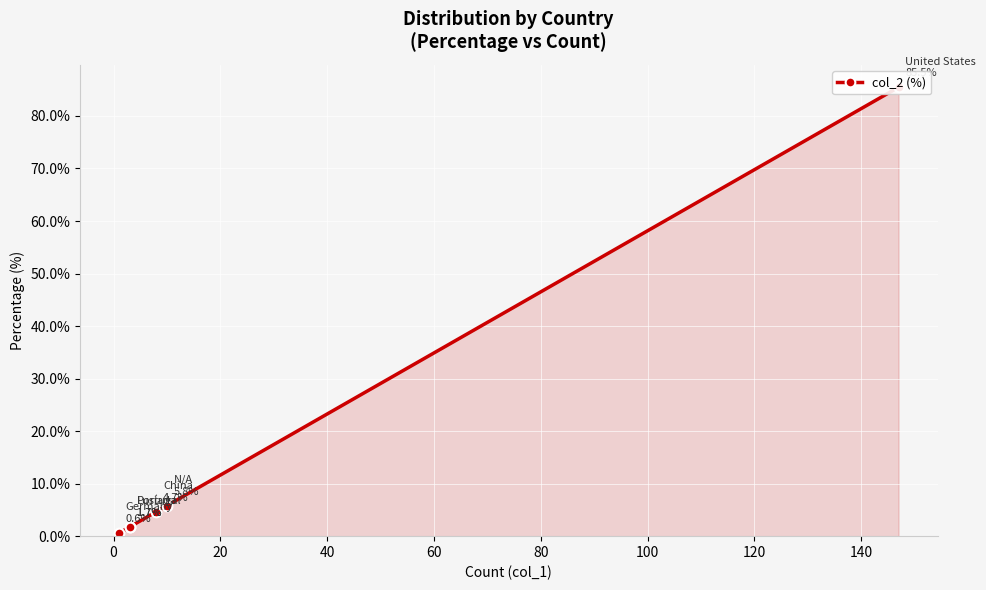

Reading left to right, what are all the values shown in this chart?

0.6	1.7	1.7	4.7	5.8	85.5